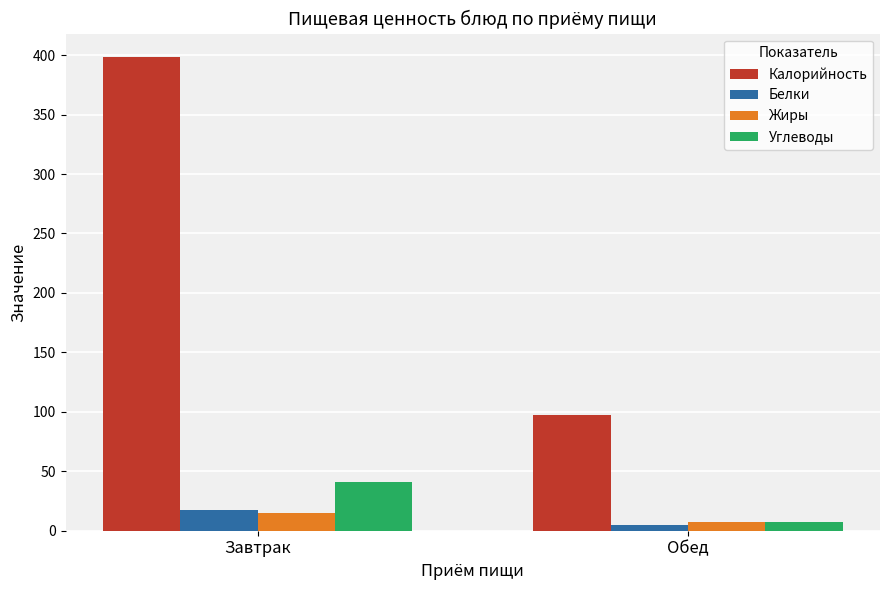

The value of Углеводы at Завтрак is 41.1. True or false?

True